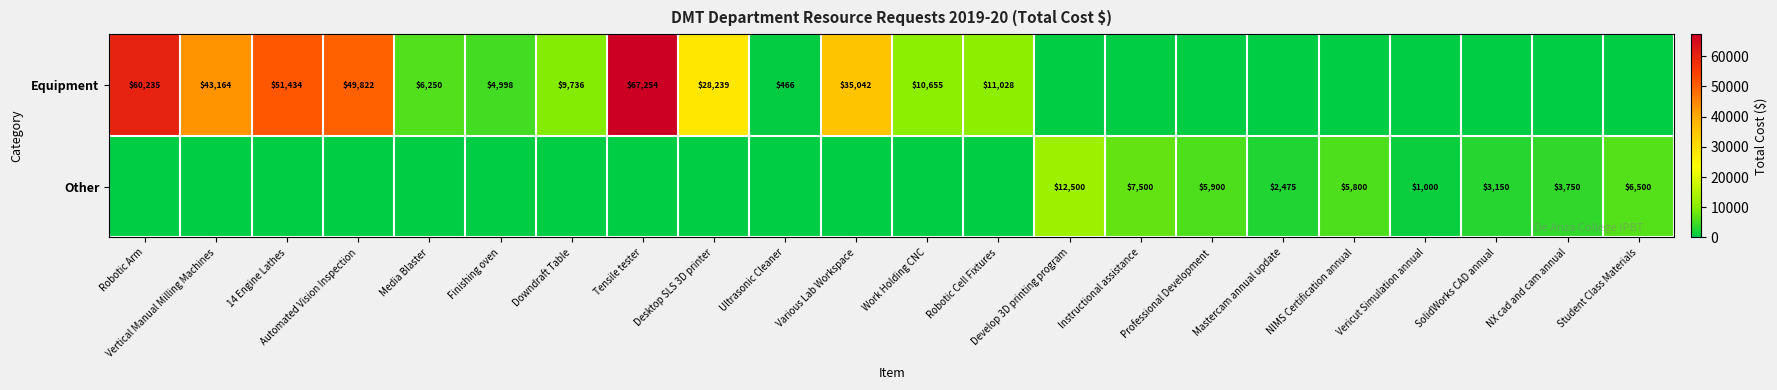

What is the sum of the Equipment values at Downdraft Table and 14 Engine Lathes?

61170